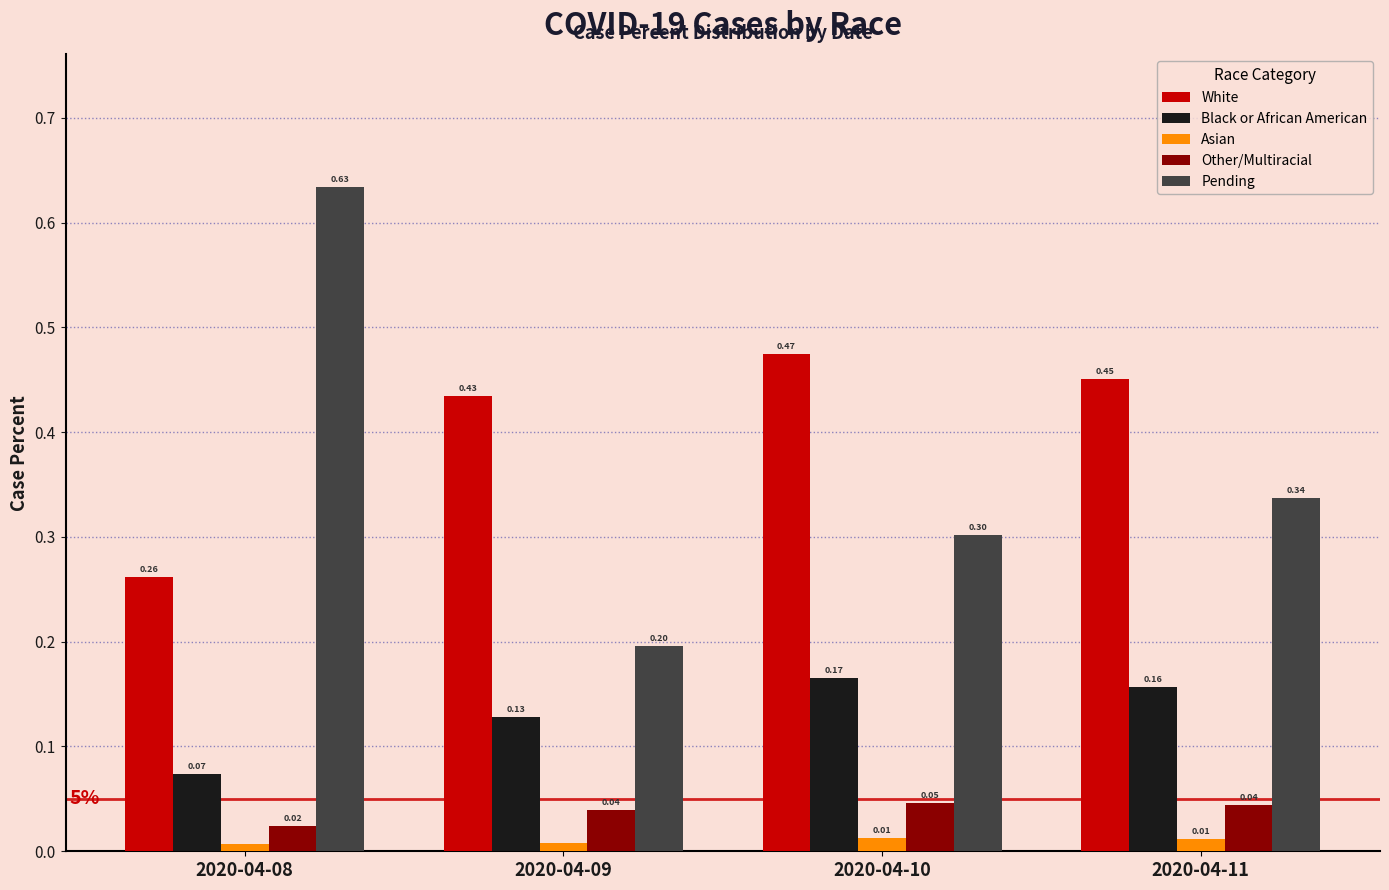

Are the bars horizontal?

No